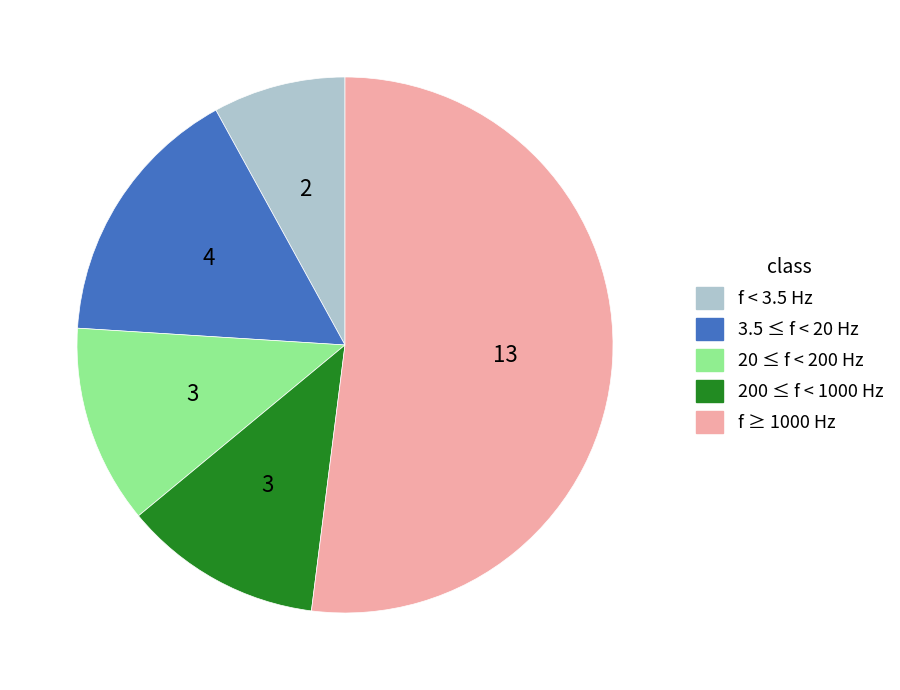

Is there any slice that represents more than half of the pie?

Yes